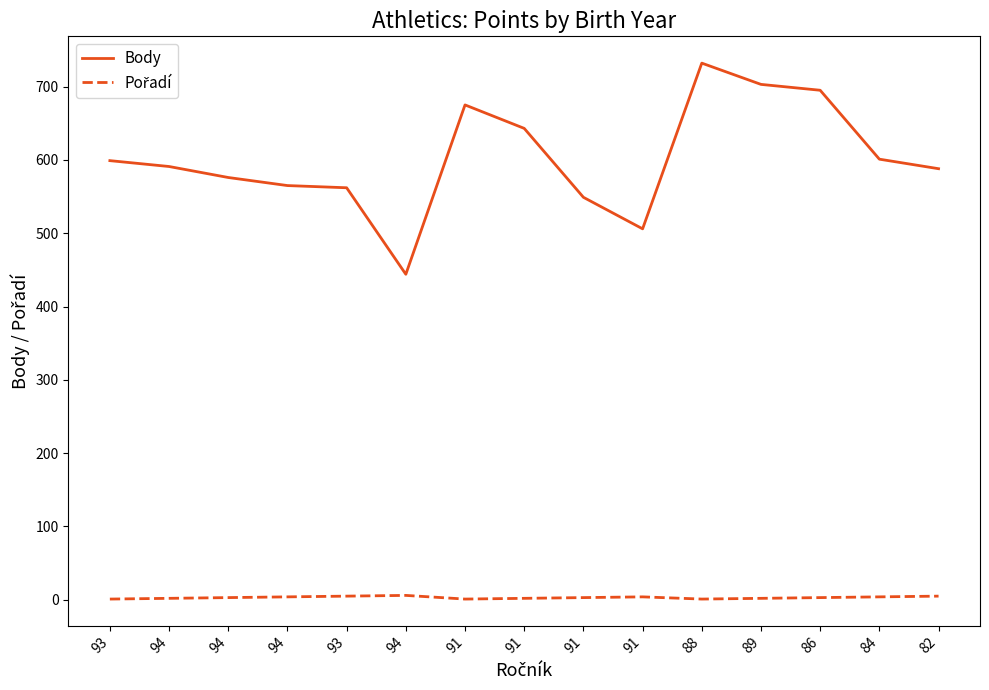

List the series in order of their peak value, highest first.

Body, Pořadí